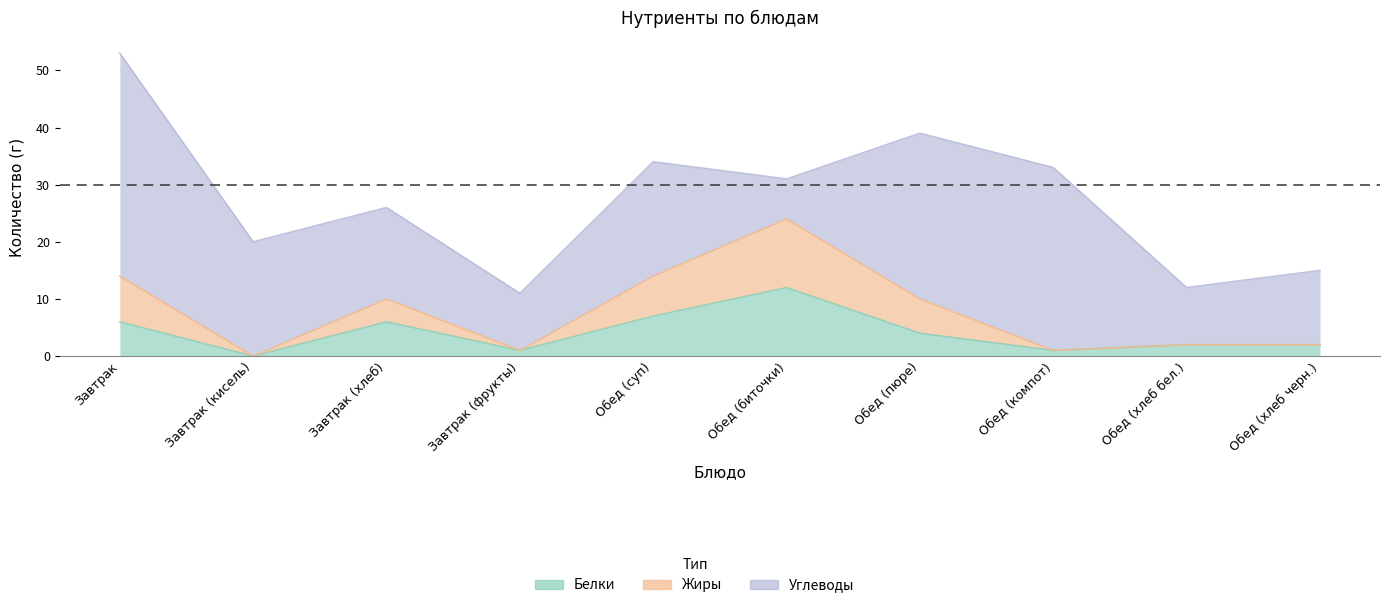

The Жиры series shows 14 at Обед (суп). True or false?

True